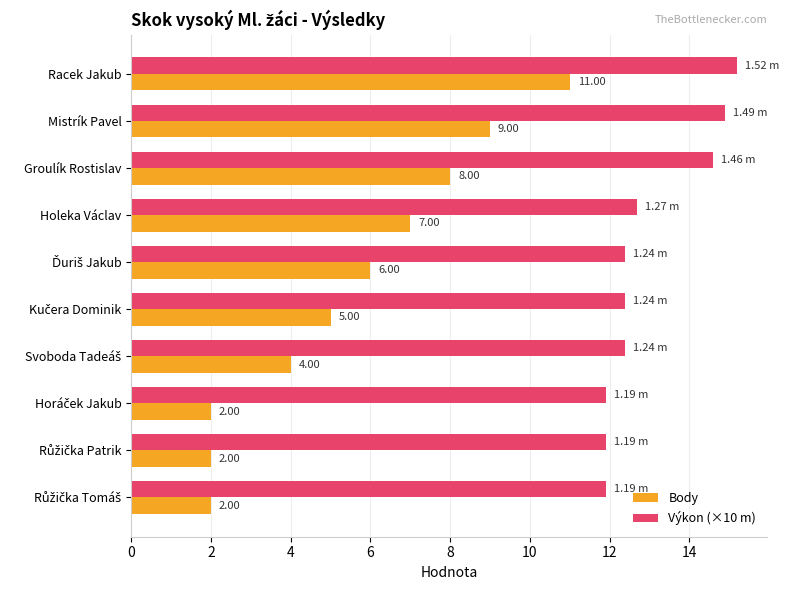

List the series in order of their peak value, highest first.

Výkon (×10 m), Body